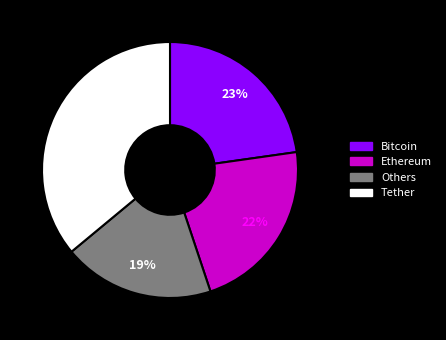

How many slices are in this pie chart?

4